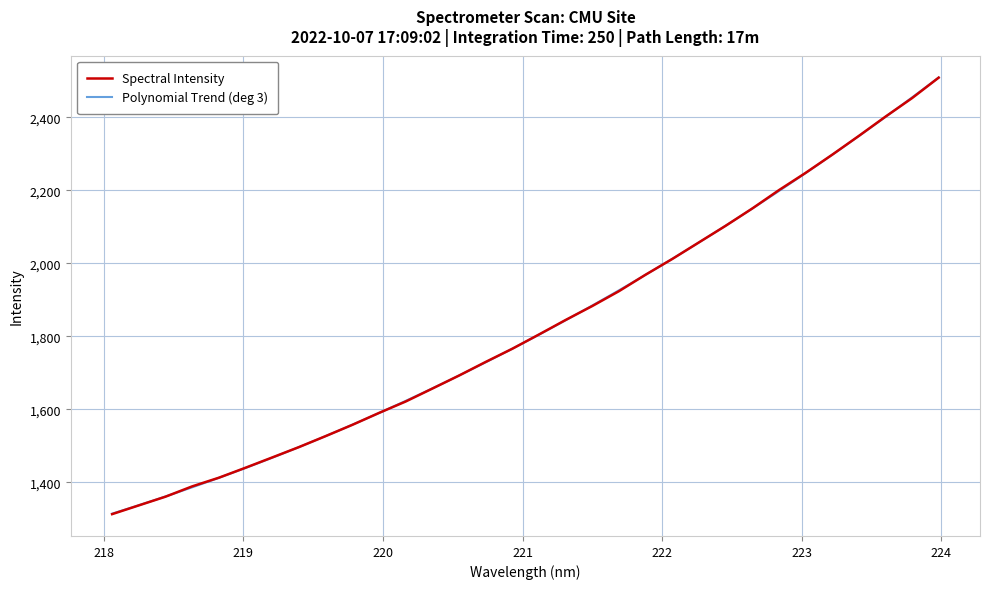

How many lines are shown in the chart?

1